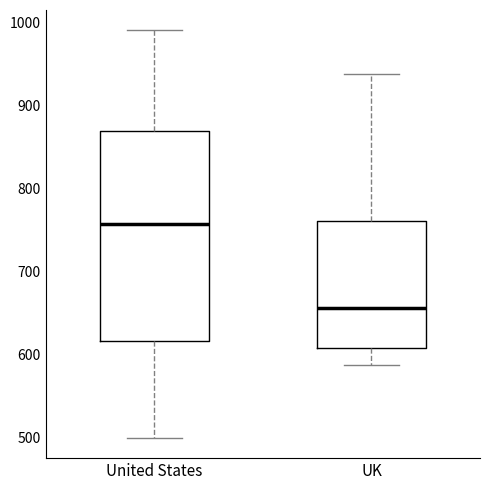

Which box's median line is the highest?

United States